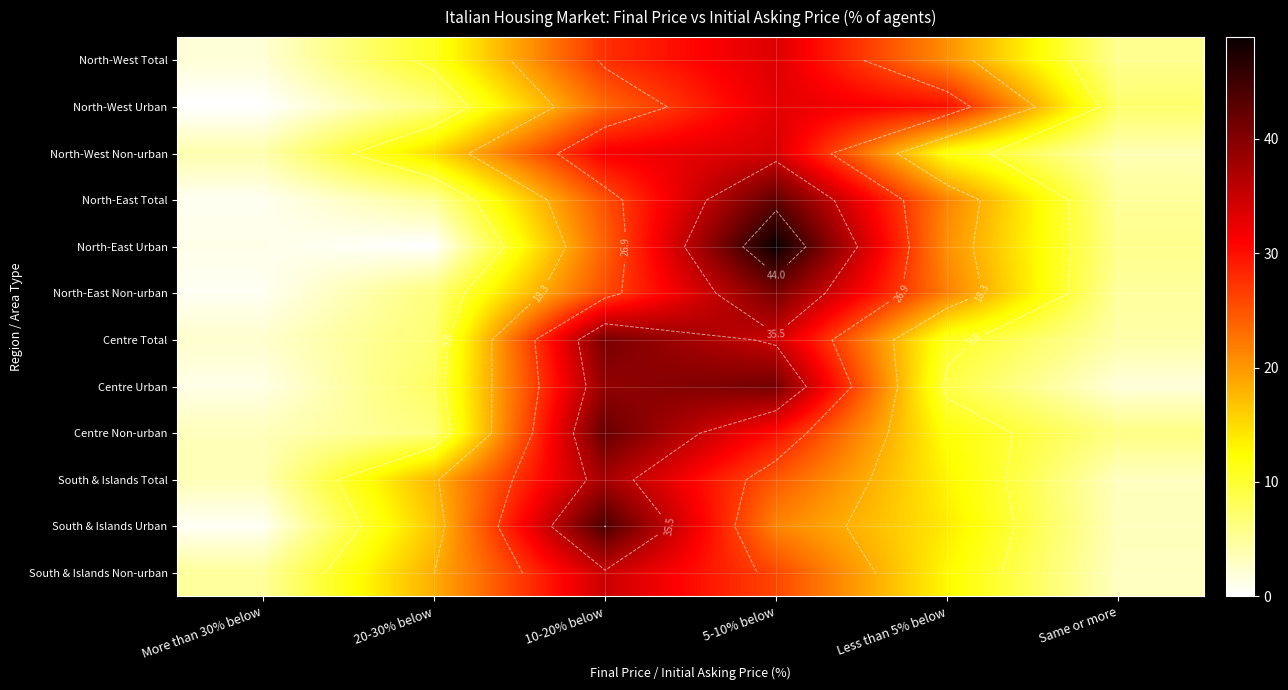

Is the value of North-East Non-urban at 20-30% below greater than the value of North-East Total at Same or more?

Yes